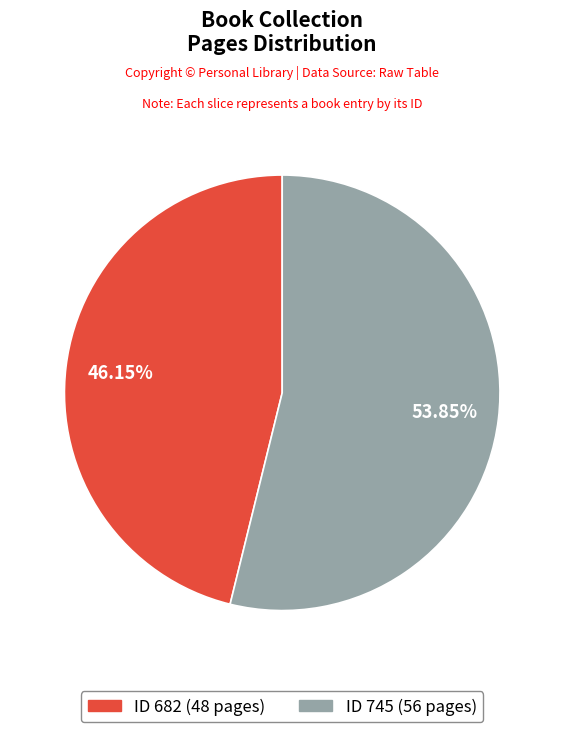

Is there a majority slice in this chart?

Yes